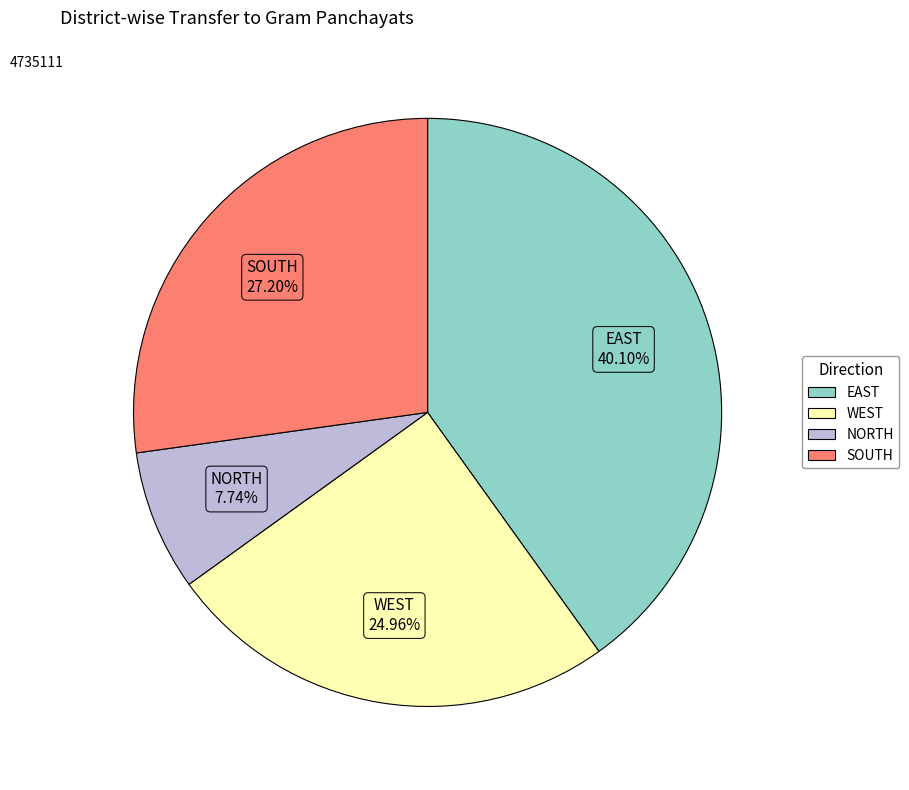

What is the ratio of the value at NORTH to the value at SOUTH?

0.3